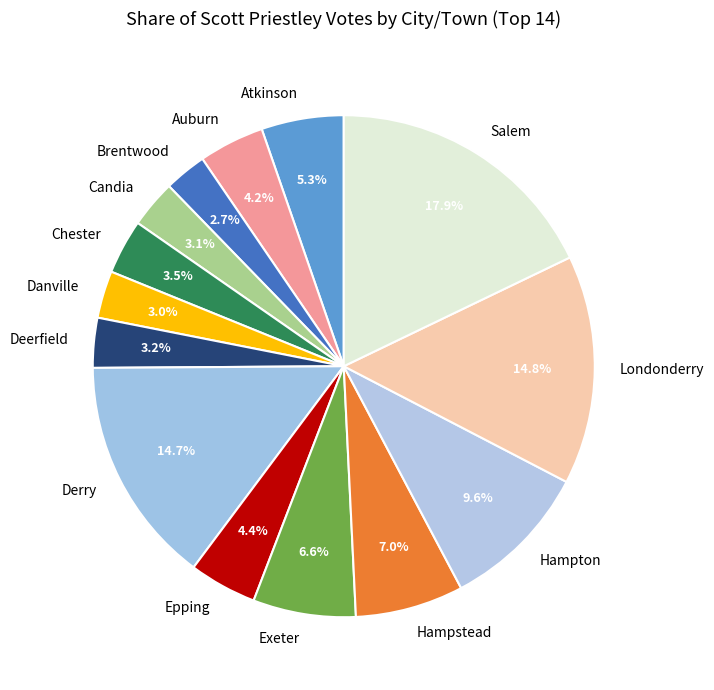

Is the sum of Auburn and Epping greater than half?

No